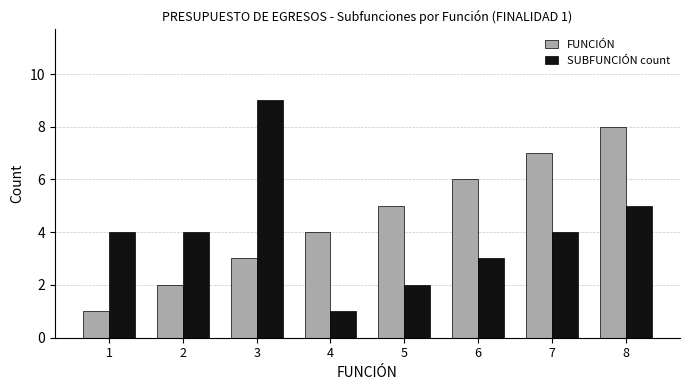

Count the number of categories in the chart.

8